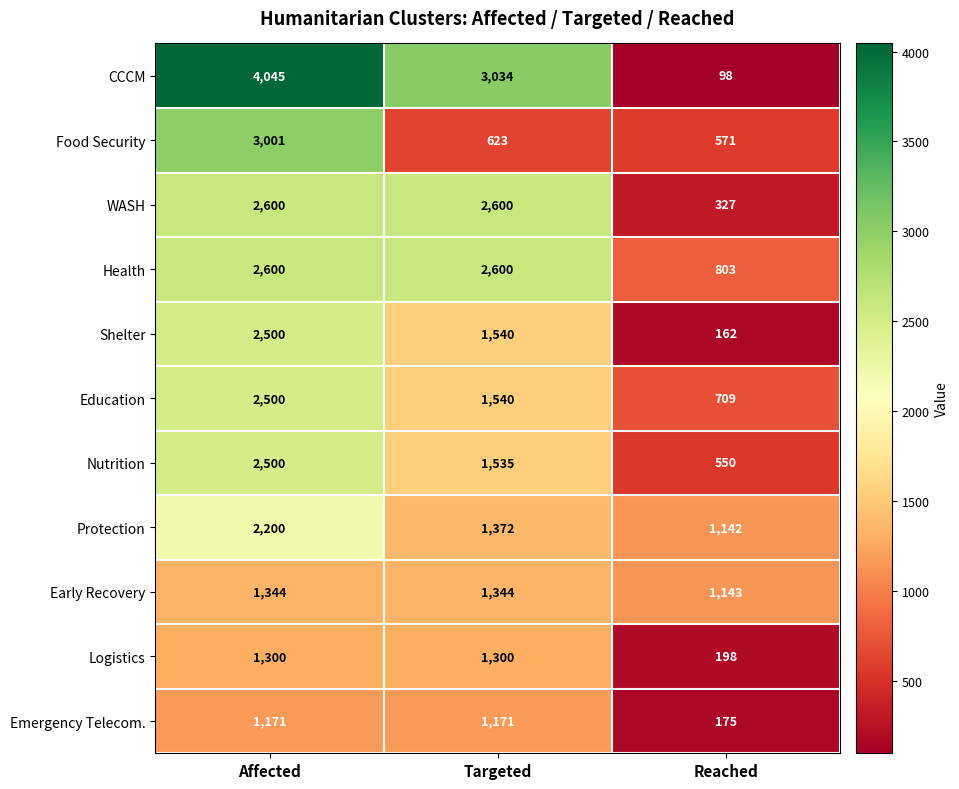

What is the average value of the Protection series?

1571